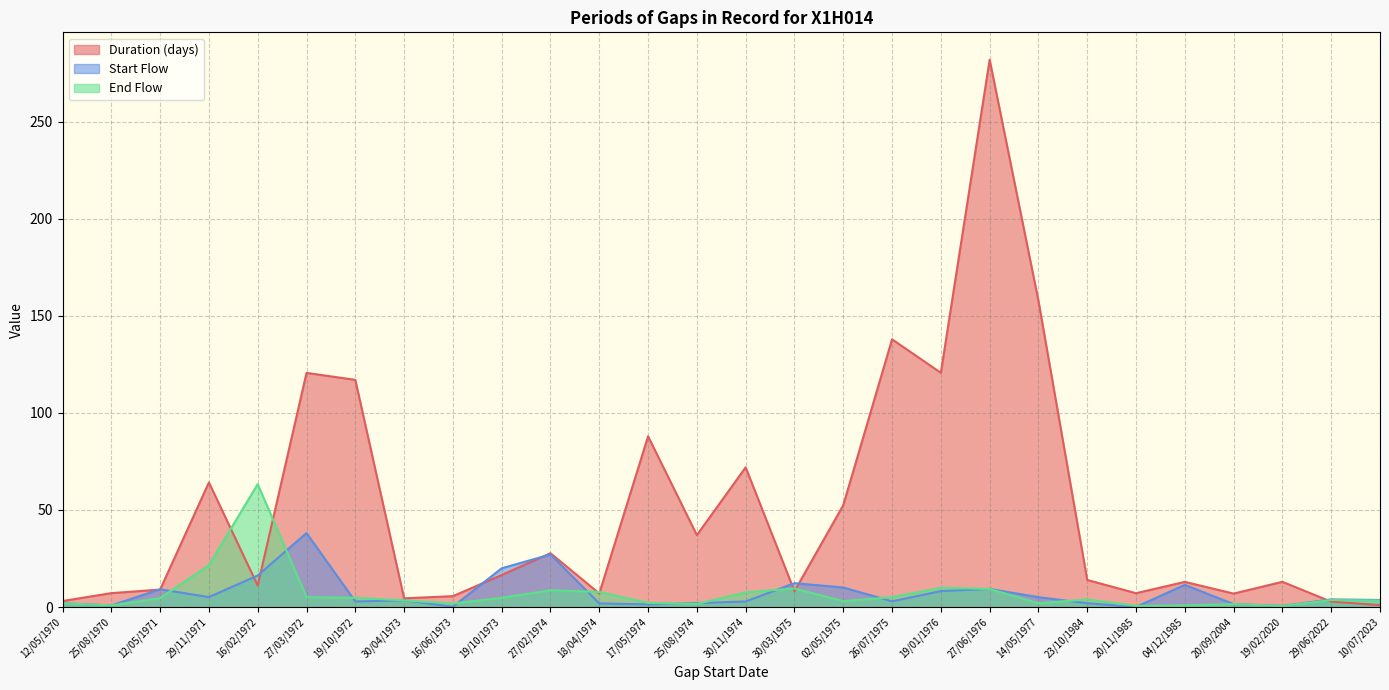

Where does the End Flow series first go above 3?

12/05/1971